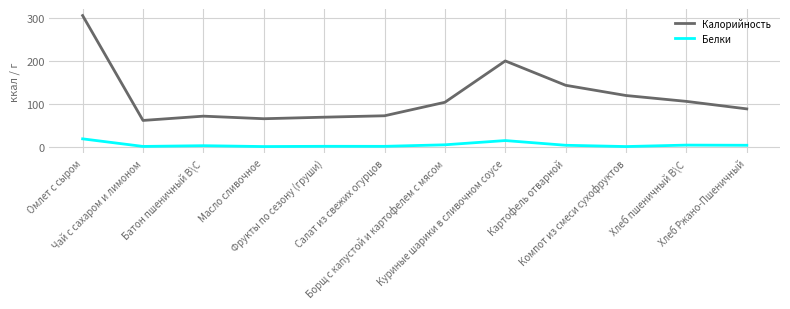

What is the sum of all Калорийность values?

1402.7